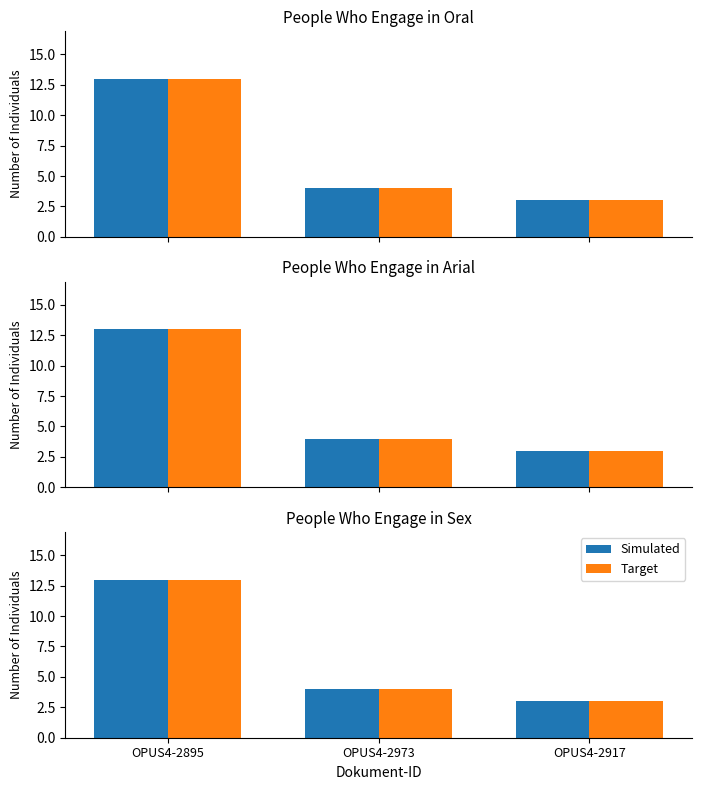

The Target series shows 3 at OPUS4-2917. True or false?

True